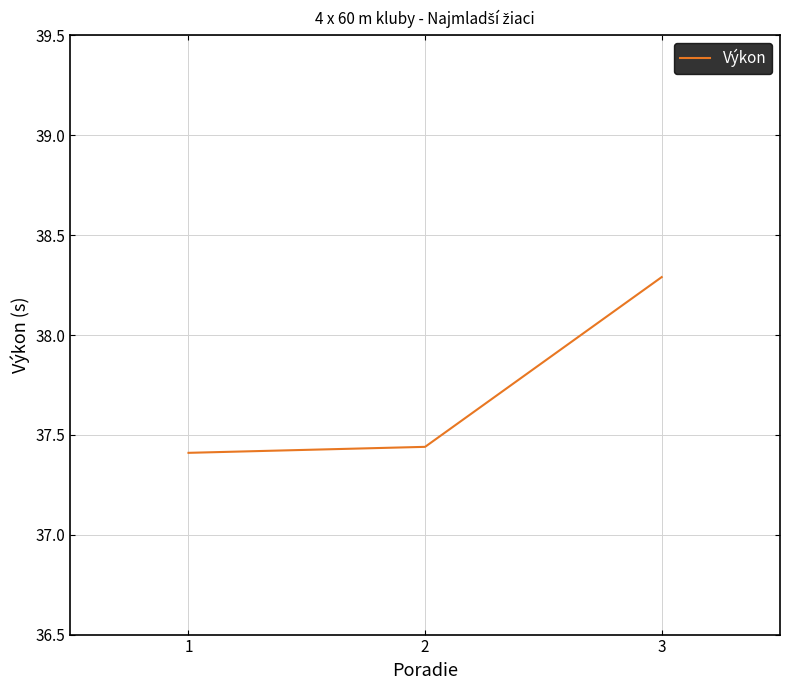

Rank the categories by value from highest to lowest.

3, 2, 1